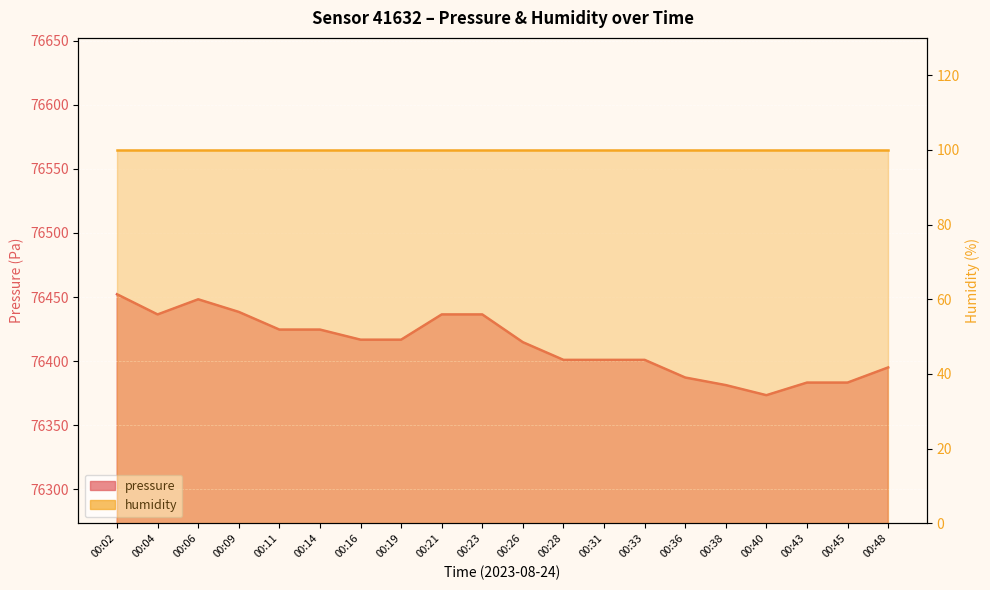

Reading right to left, transcribe all the data shown in this chart.

76395.1	76383.3	76383.3	76373.4	76381.3	76387.2	76401.0	76401.0	76401.0	76414.8	76436.4	76436.4	76416.8	76416.8	76424.6	76424.6	76438.4	76448.2	76436.4	76452.2